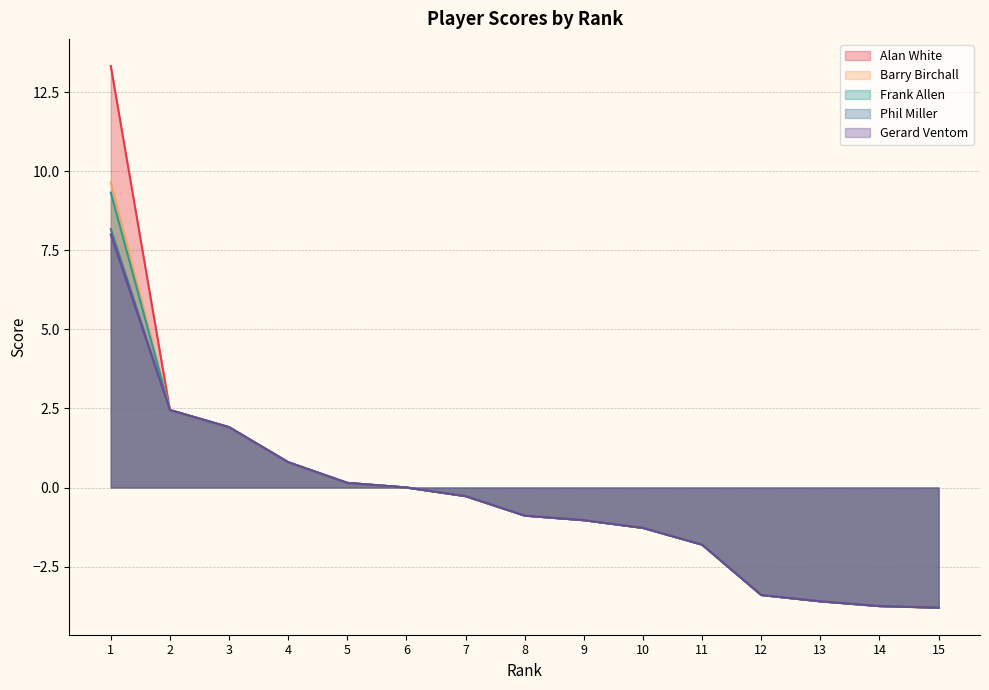

At how many categories does at least one series exceed -3?

11